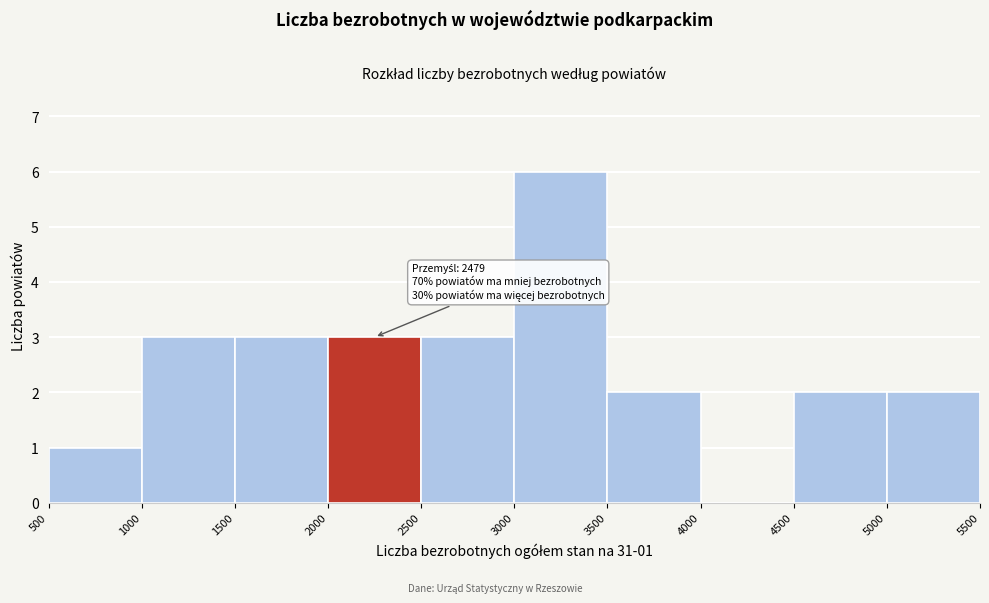

Which range on the x-axis has the tallest bar?

3000 to 3500